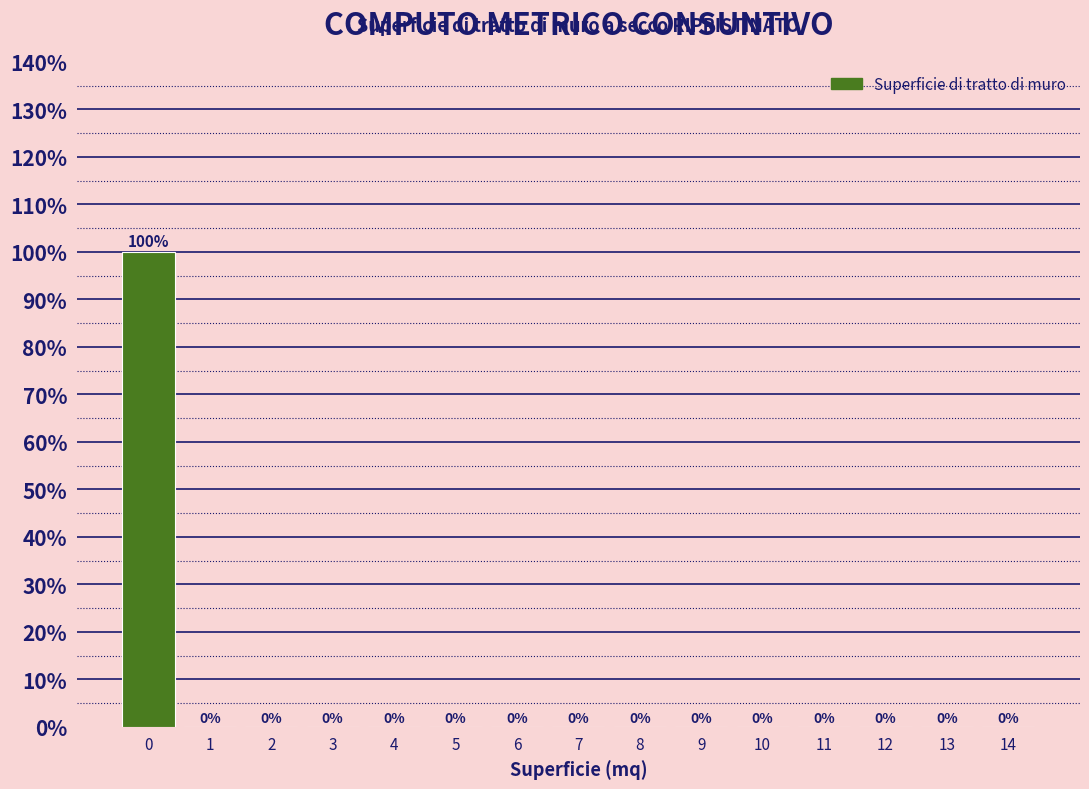

Reading left to right, transcribe this chart: for each bar, give the range it covers on the x-axis and its height.

-0.5 to 0.5: 100
0.5 to 1.5: 0
1.5 to 2.5: 0
2.5 to 3.5: 0
3.5 to 4.5: 0
4.5 to 5.5: 0
5.5 to 6.5: 0
6.5 to 7.5: 0
7.5 to 8.5: 0
8.5 to 9.5: 0
9.5 to 10.5: 0
10.5 to 11.5: 0
11.5 to 12.5: 0
12.5 to 13.5: 0
13.5 to 14.5: 0